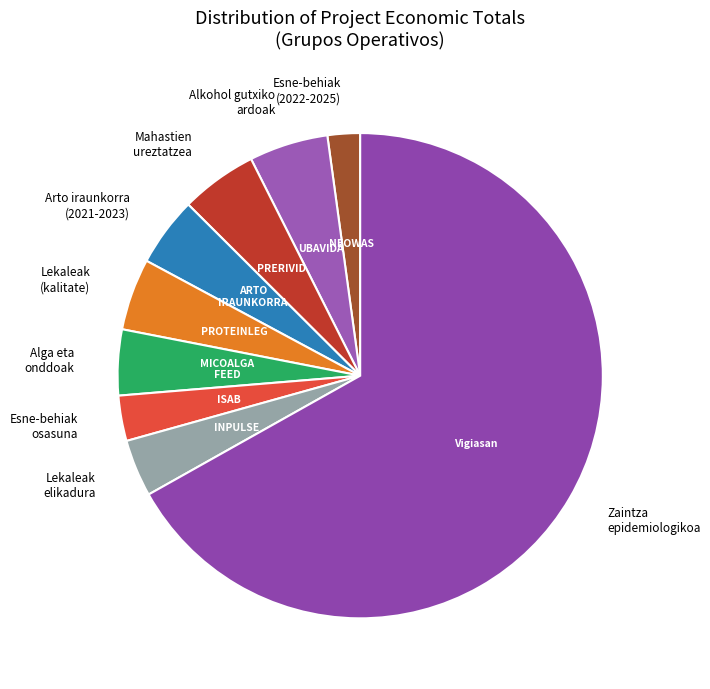

Count the number of slices in the pie.

9